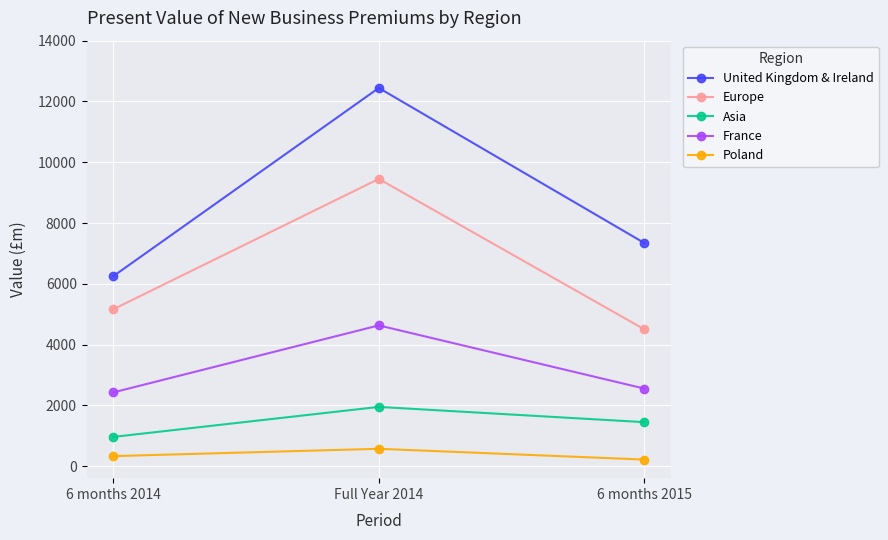

What are all the series names shown in the legend?

United Kingdom & Ireland, Europe, Asia, France, Poland